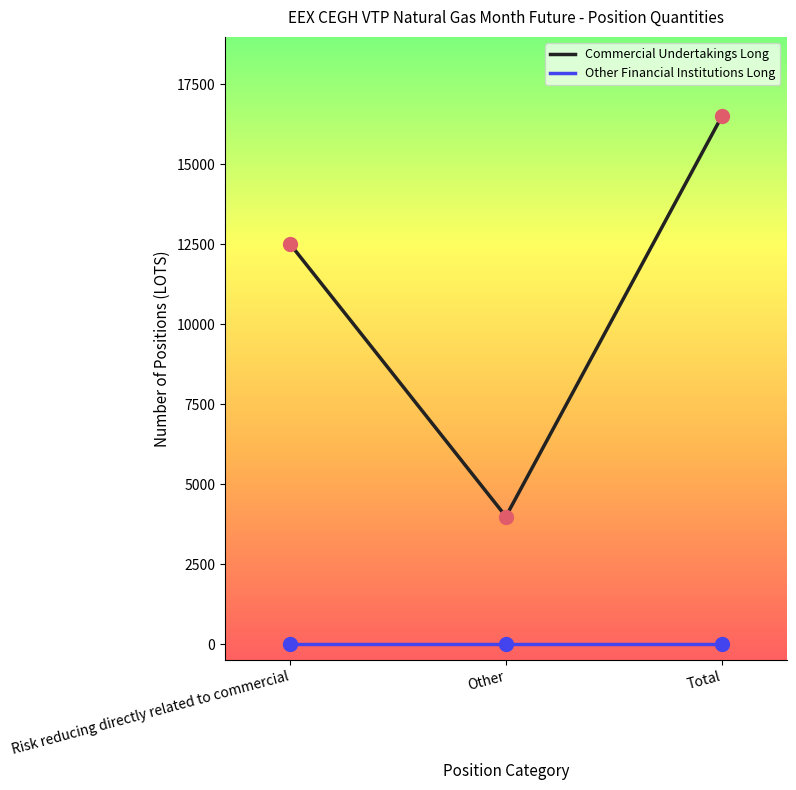

Is the value of Other Financial Institutions Long at Other greater than the value of Commercial Undertakings Long at Risk reducing directly related to commercial?

No